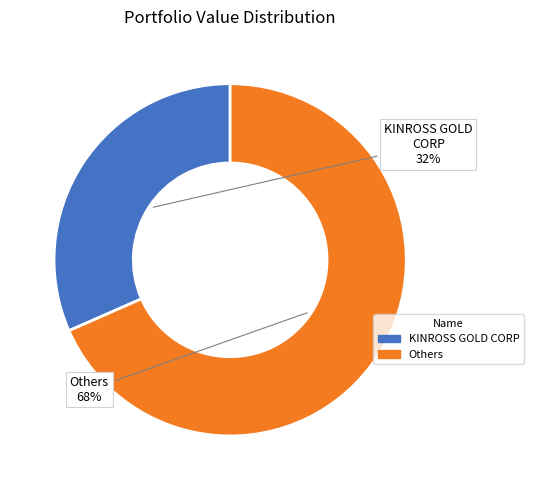

Does KINROSS GOLD CORP account for over 50% of the chart?

No